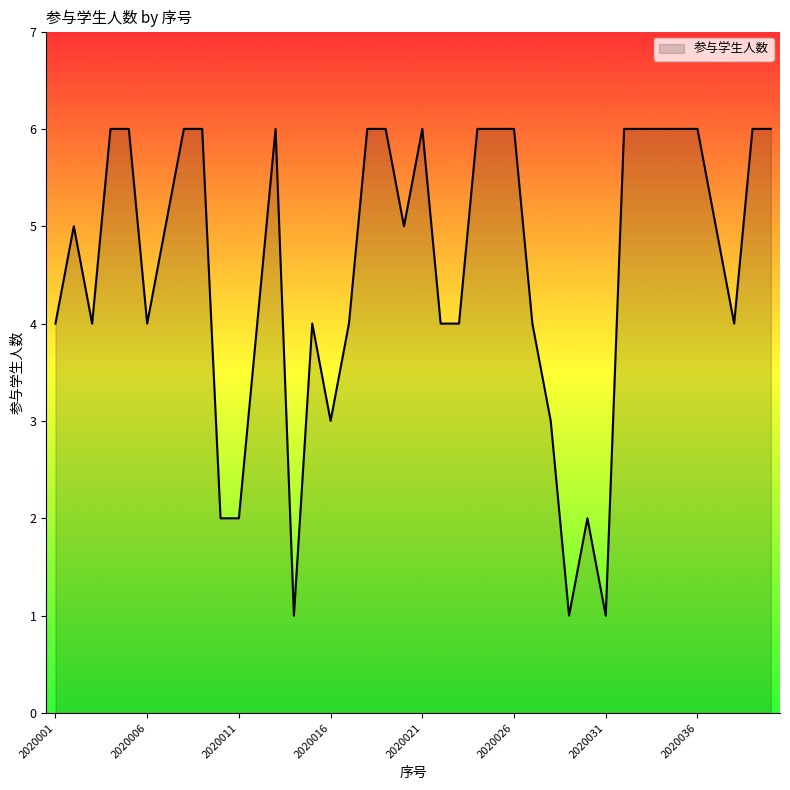

What is the average value?

5